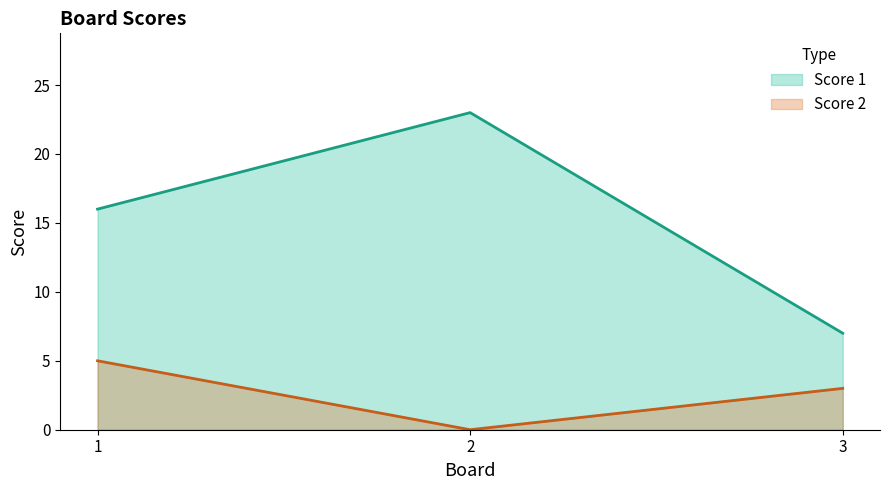

List the series in order of their peak value, highest first.

Score 1, Score 2